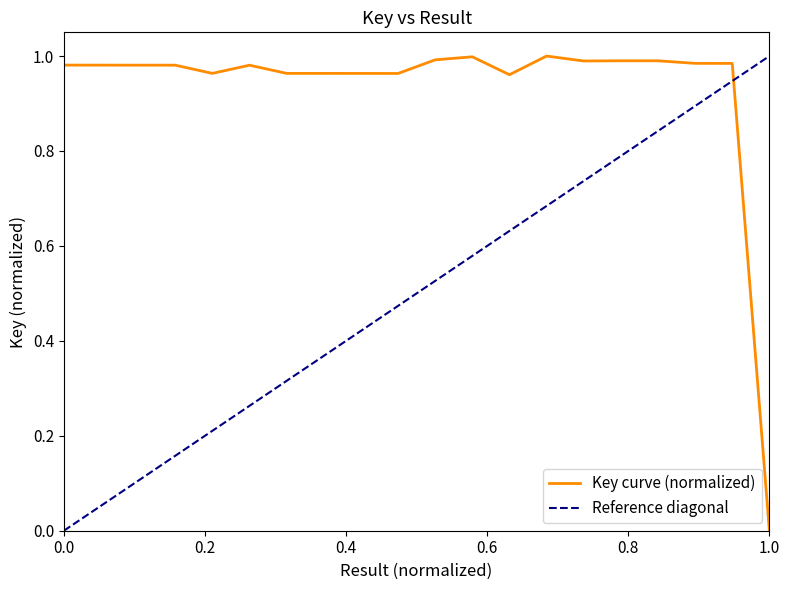

Which has a higher value, 9 or 1?

1